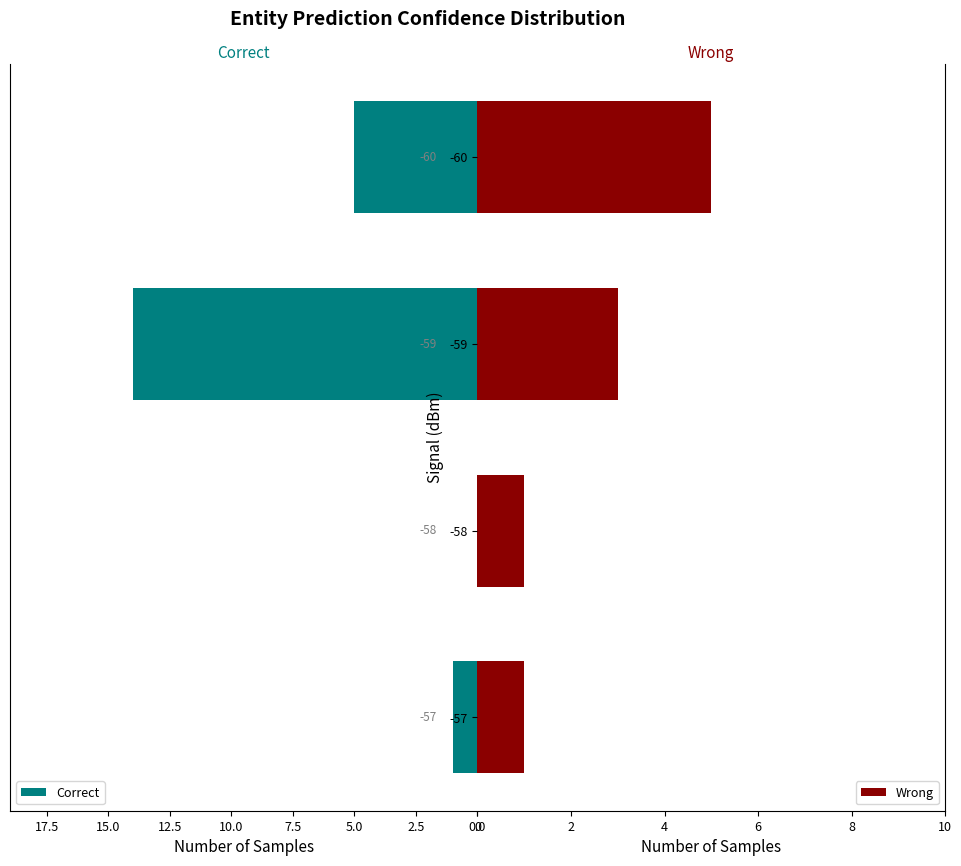

What is the maximum value for Correct?

14